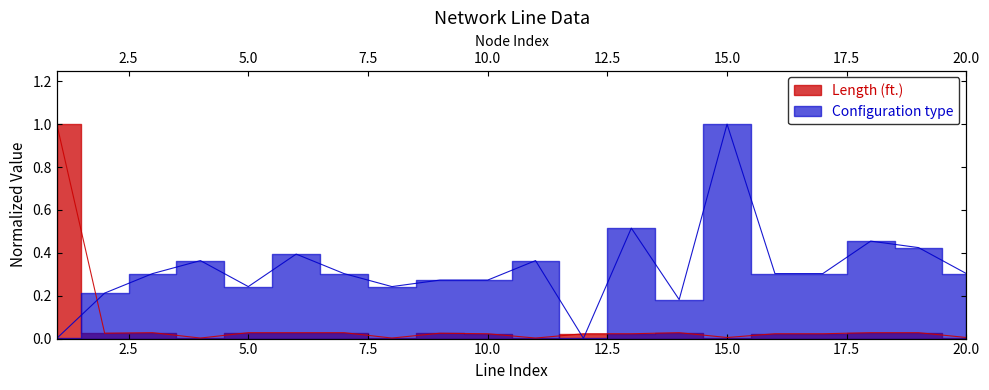

How many distinct data groups are displayed?

2